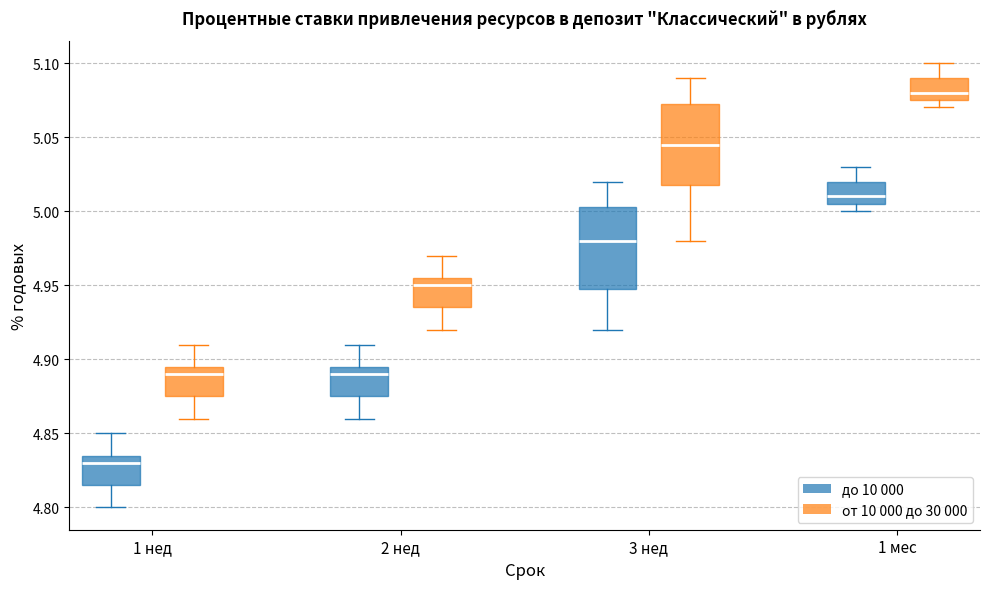

Where does the upper whisker of the box for 3 нед (до 10 000) end on the y-axis? The values are not printed on the chart, so give them approximately, as read against the axis.

5.020